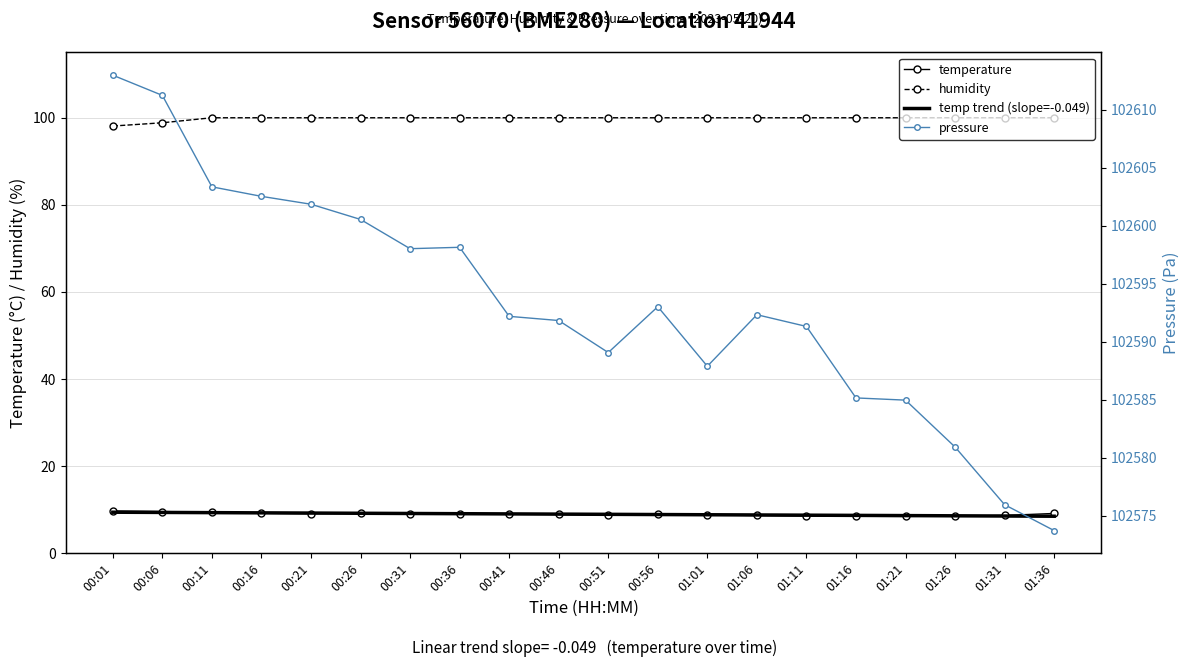

True or false: temp trend (slope=-0.049) has a value of 9.2 at 00:26.

True